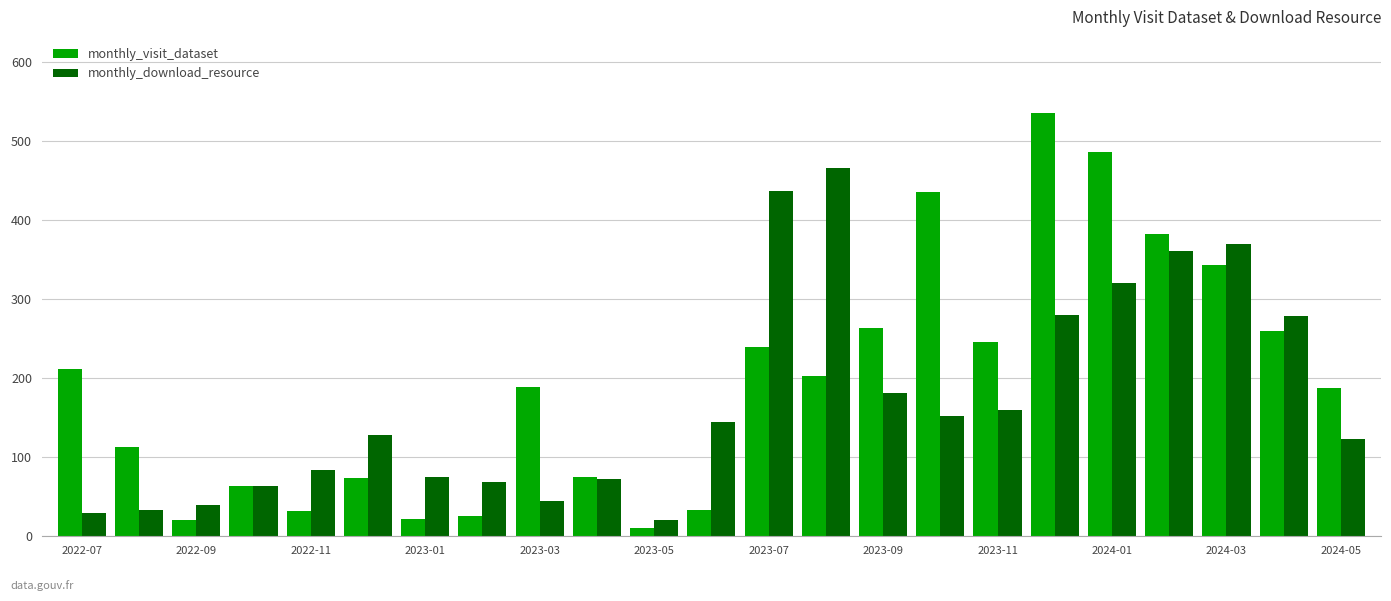

Rank the series by their maximum value, from lowest to highest.

monthly_download_resource, monthly_visit_dataset